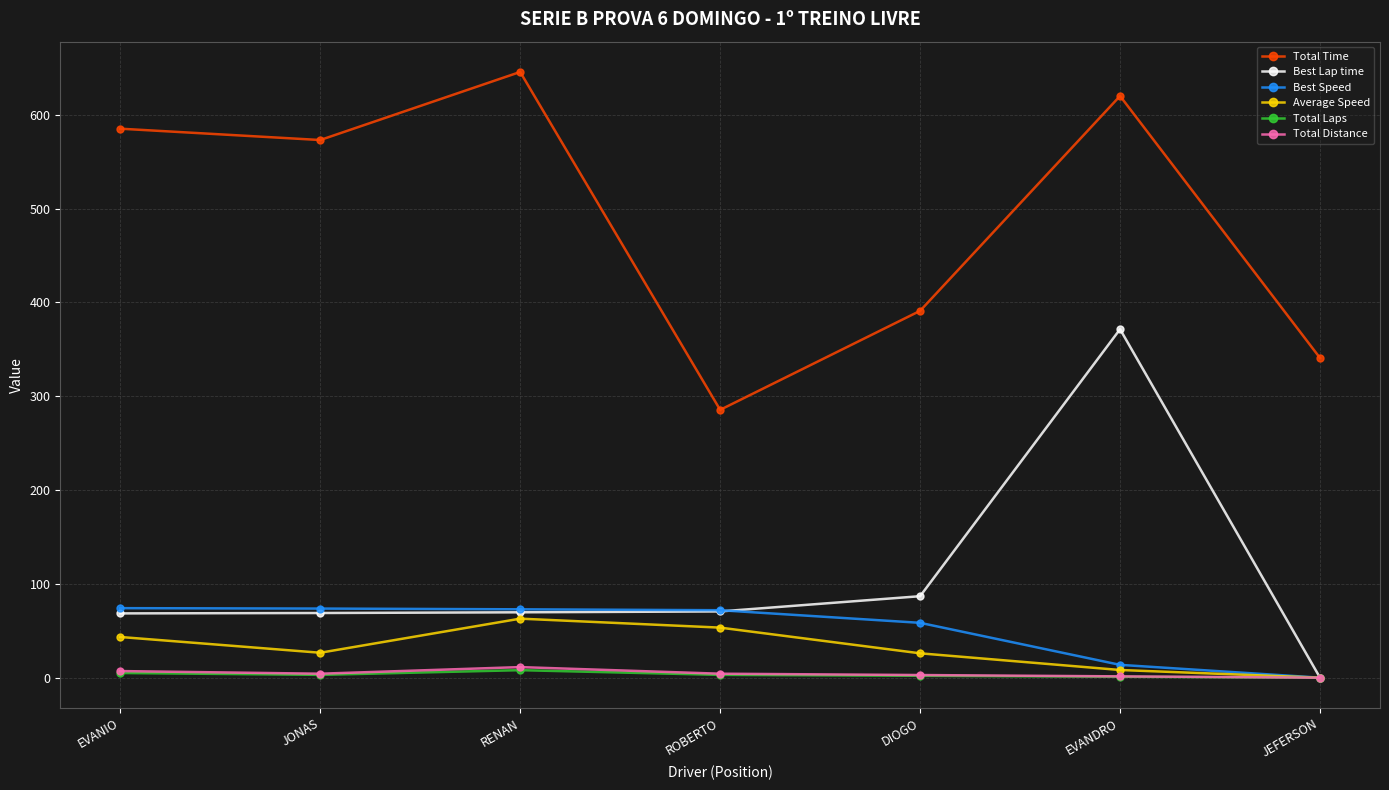

True or false: Total Time and Best Lap time intersect in this chart.

False